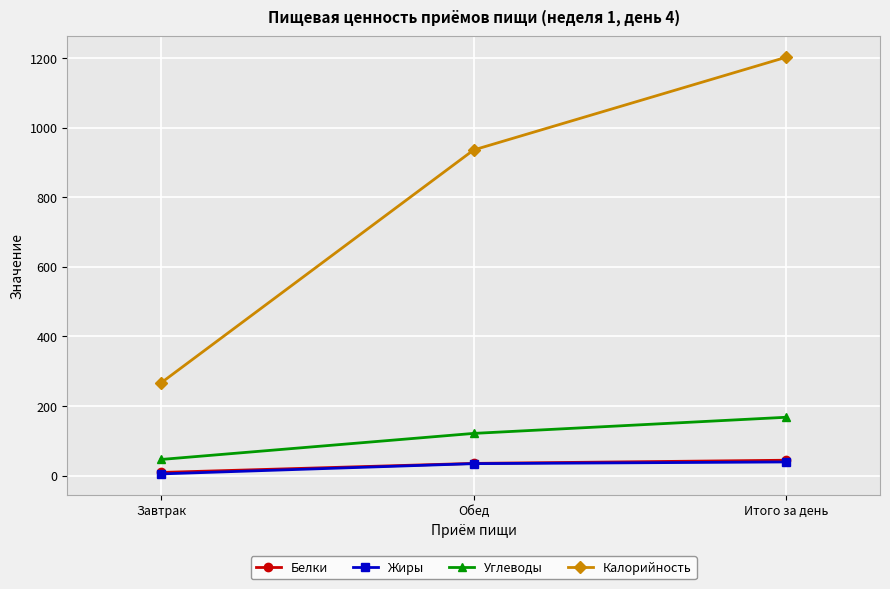

Which series has the largest total across all categories?

Калорийность